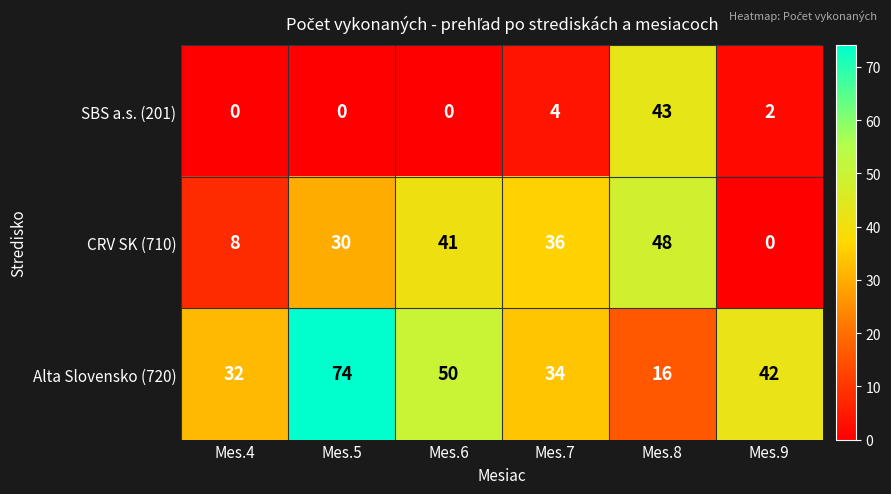

List the series in order of their peak value, highest first.

Alta Slovensko (720), CRV SK (710), SBS a.s. (201)